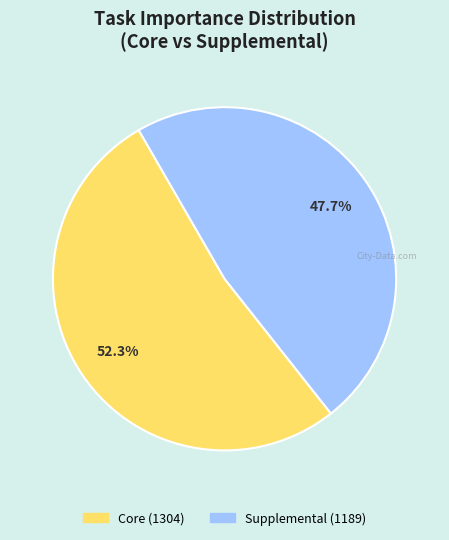

Is it true that Supplemental is 17% of the pie?

False